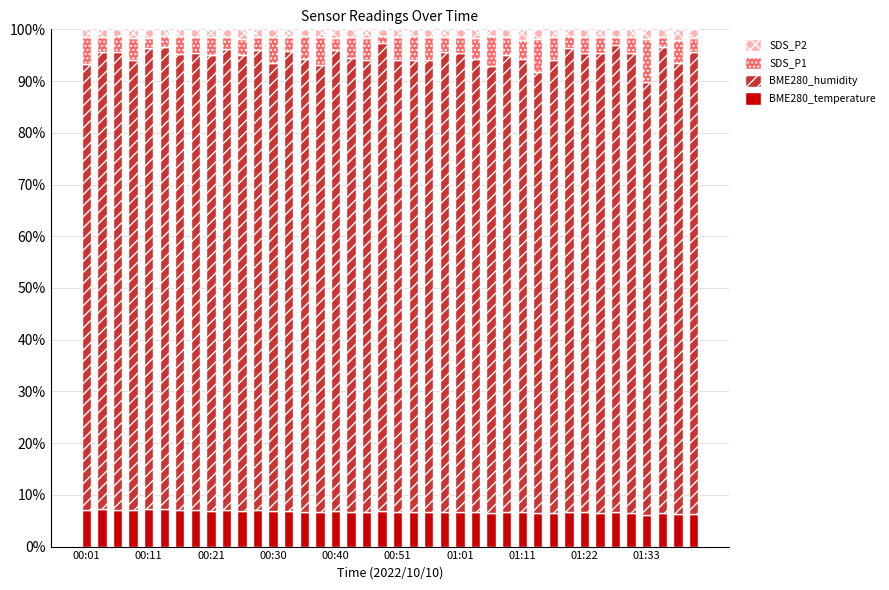

What is the maximum value for BME280_temperature?

7.2